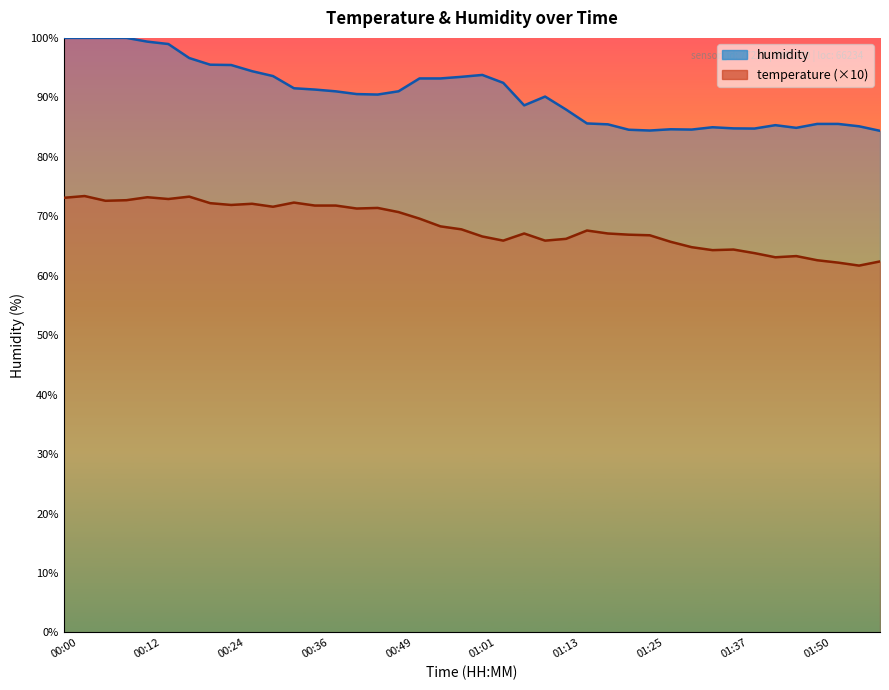

What is the value of the temperature point at the 17th from the left?

70.7